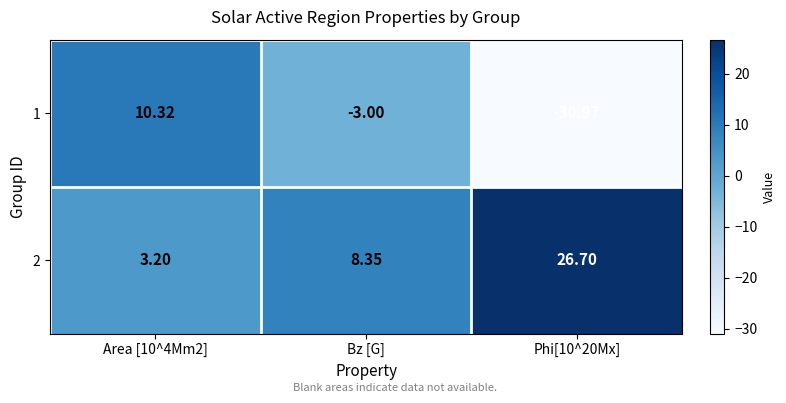

Is the value of 2 at Bz [G] greater than the value of 1 at Bz [G]?

Yes